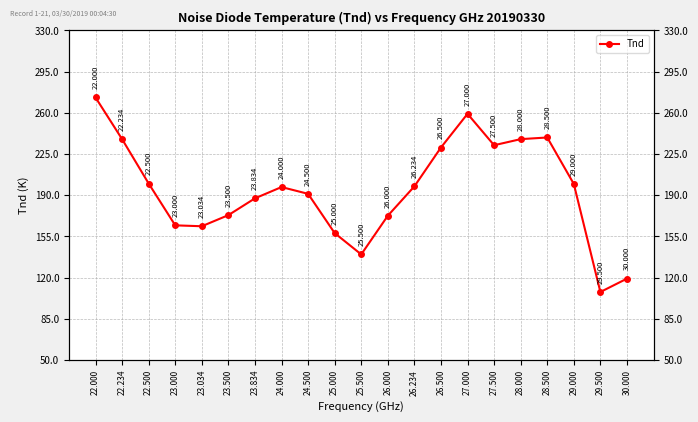

What is the sum of all values?

4081.1